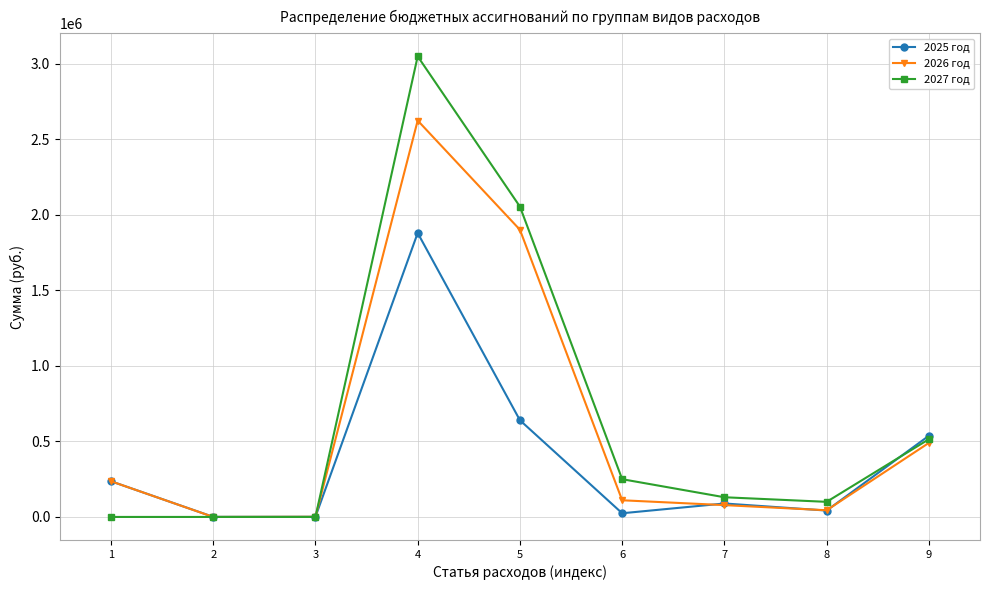

At how many categories does at least one series exceed 943118?

2